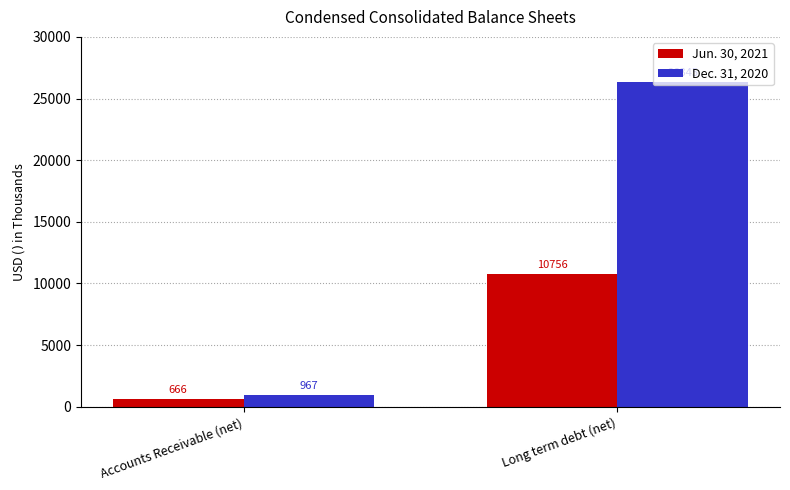

What is the sum of the Jun. 30, 2021 values at Long term debt (net) and Accounts Receivable (net)?

11422